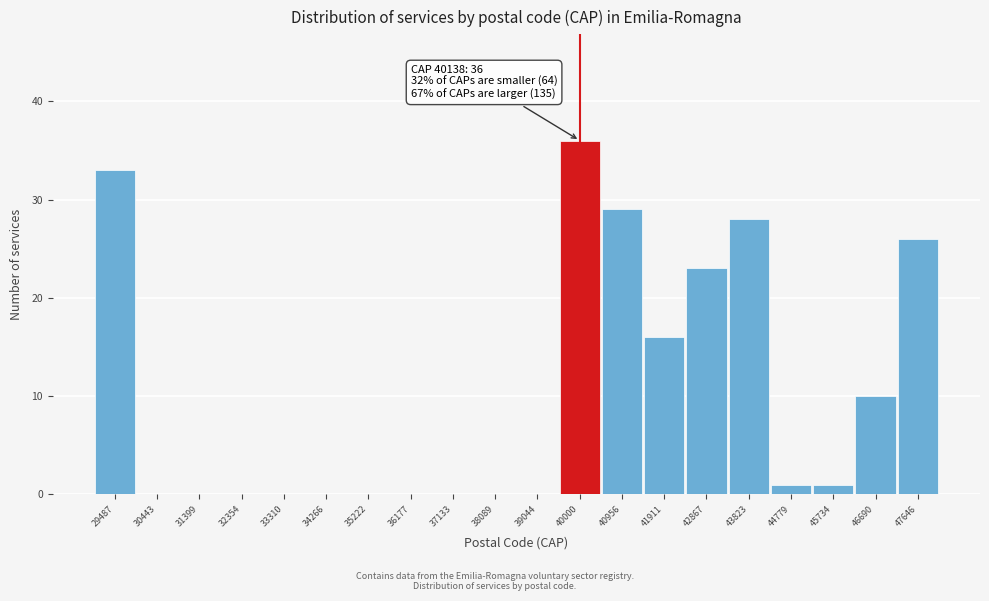

Which range on the x-axis has the tallest bar?

39500 to 40500